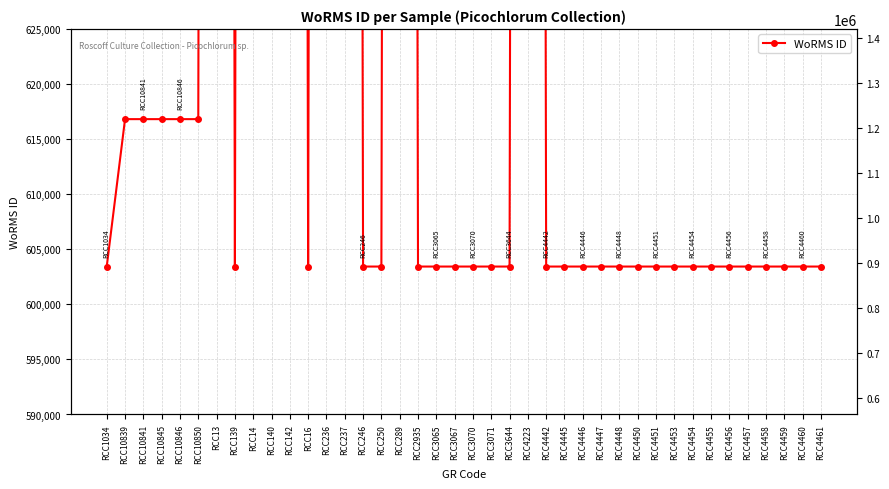

What position from the right is RCC4461?

1